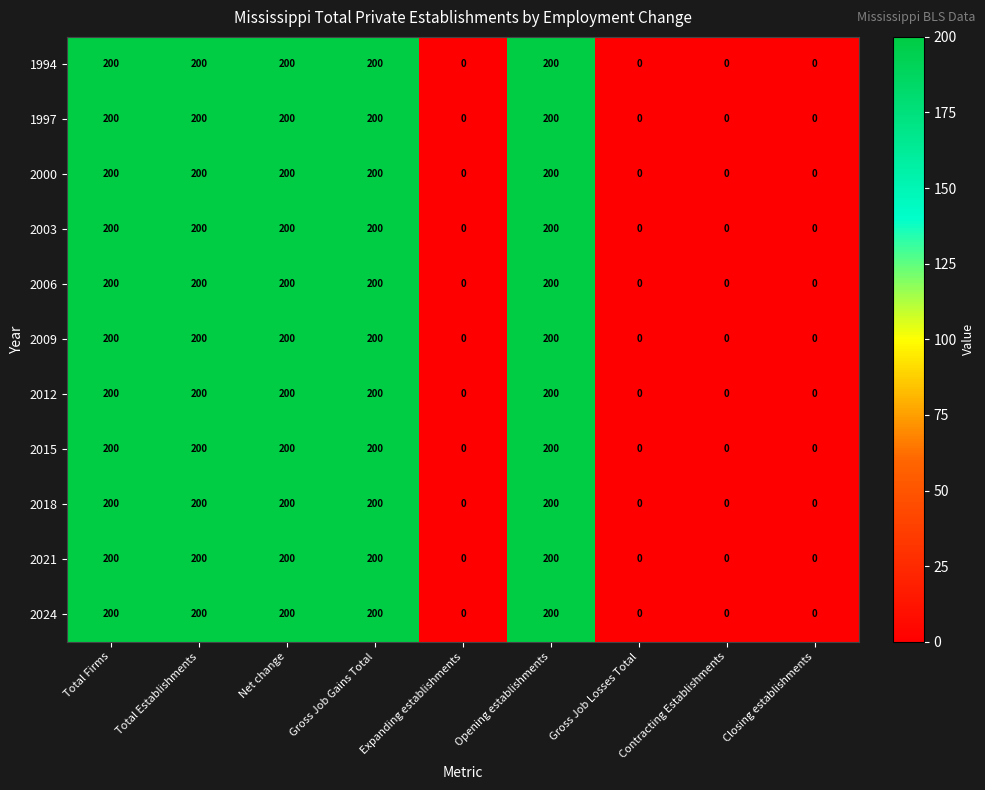

What is the highest value of the 2024 series?

200